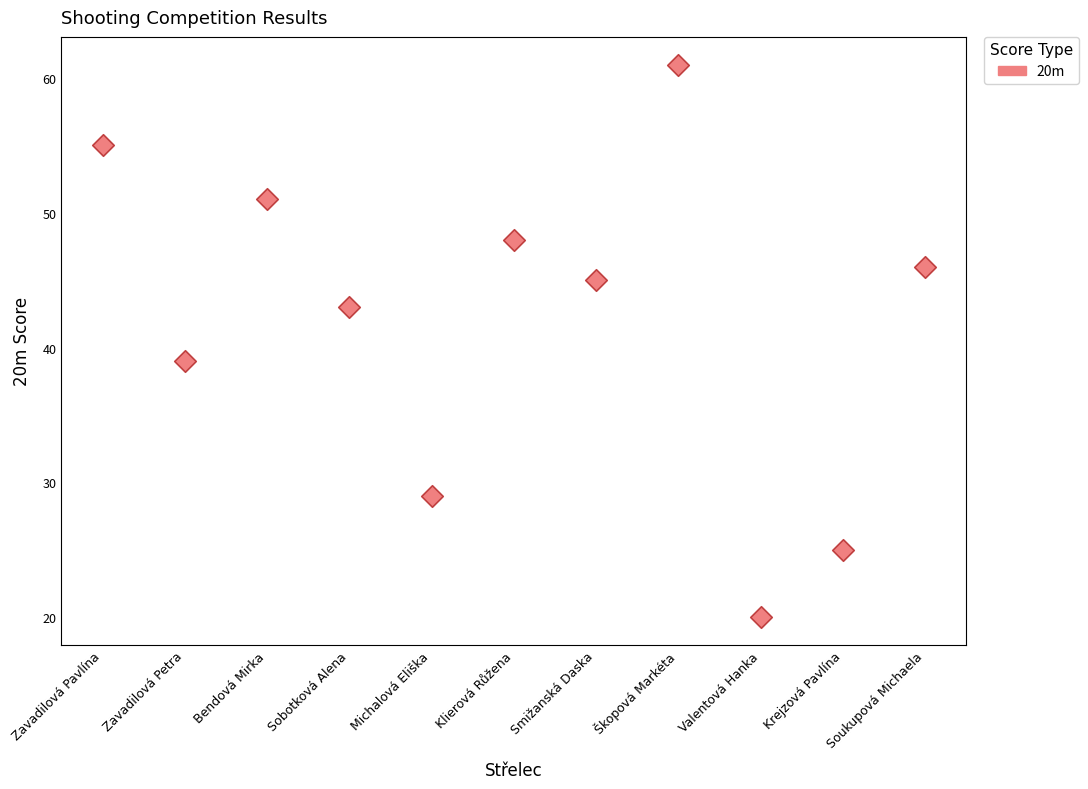

What Y value in the scatter plot is closest to 40?

39